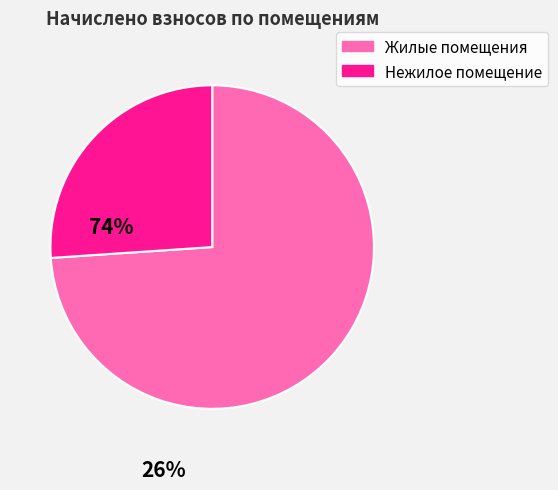

Is there a majority slice in this chart?

Yes